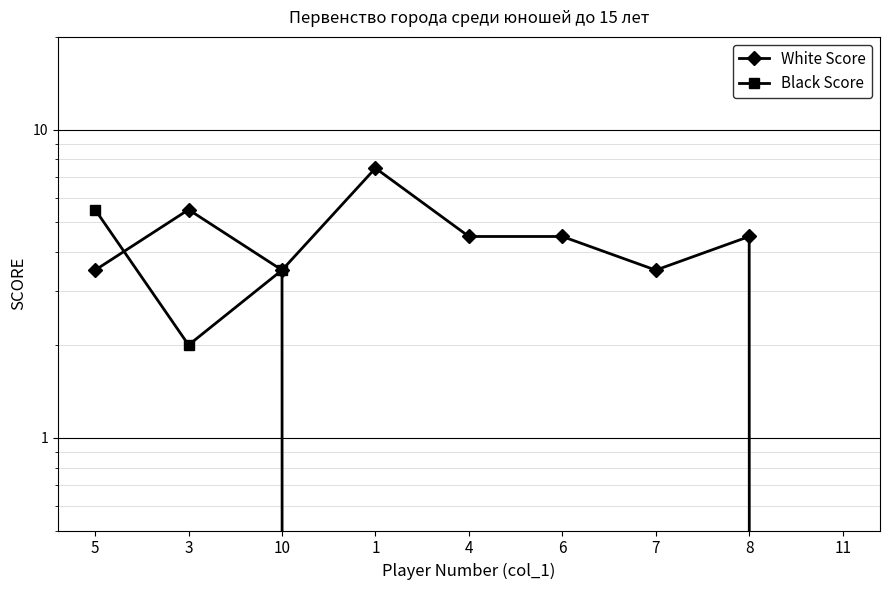

True or false: White Score has a value of 3.5 at 7.

True